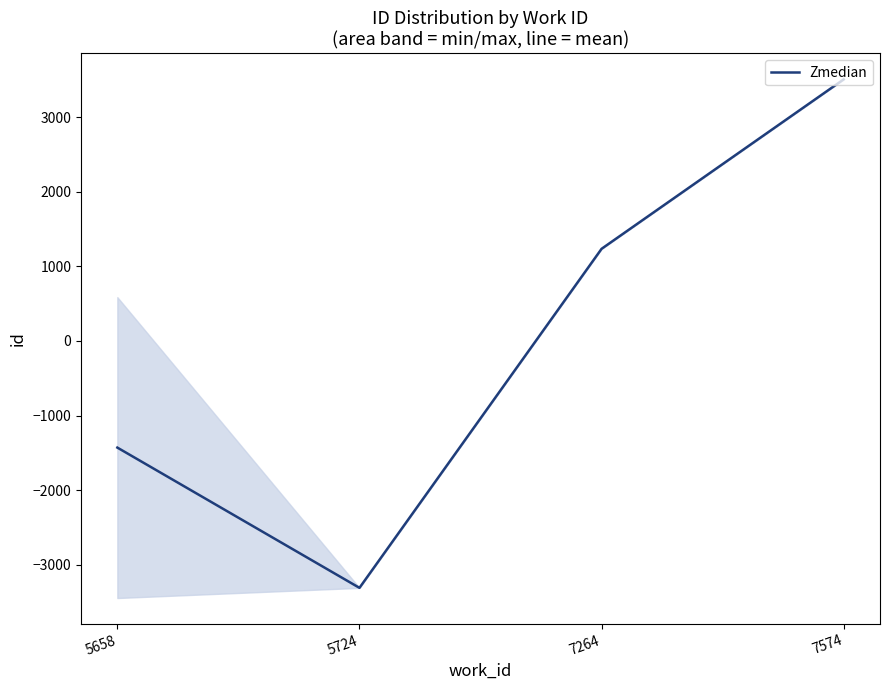

What is the greatest value displayed?

3505.5